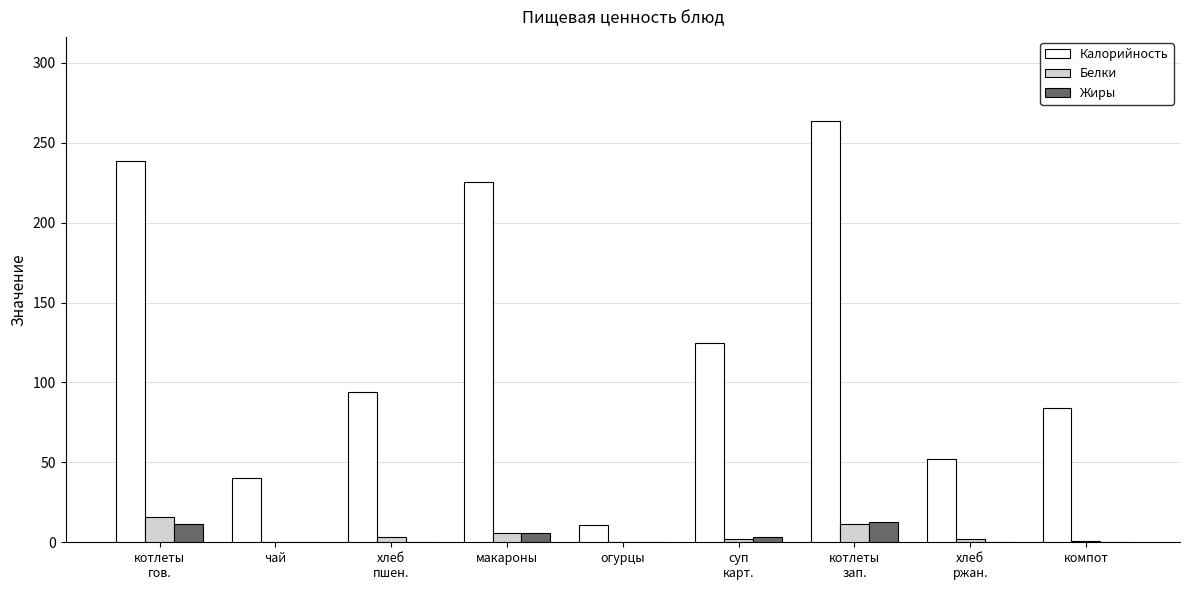

What is the highest value of the Жиры series?

12.9